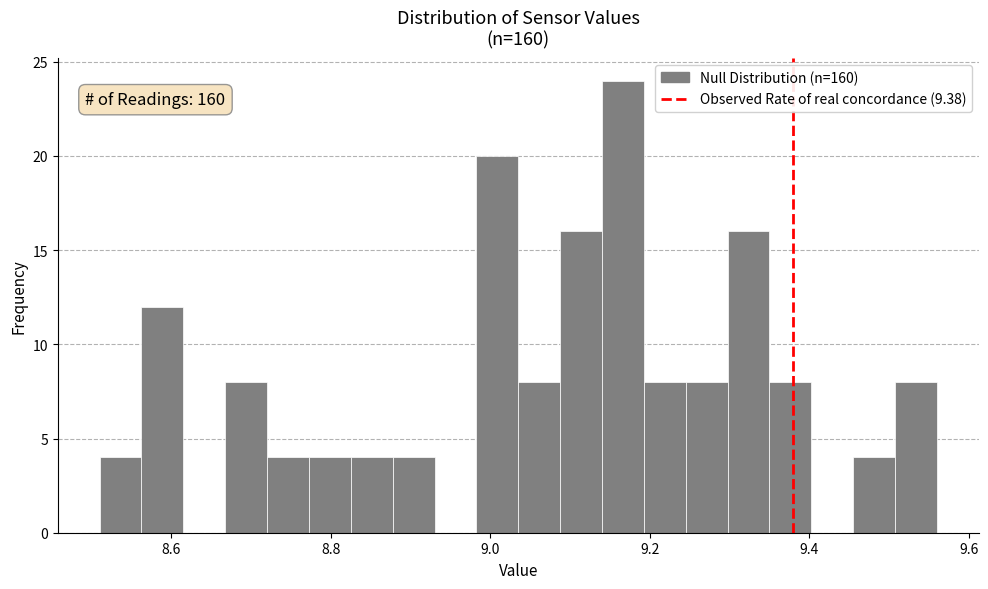

Around what value on the x-axis is the tallest bar? Give the approximate position of its centre, as read against the axis.

9.16